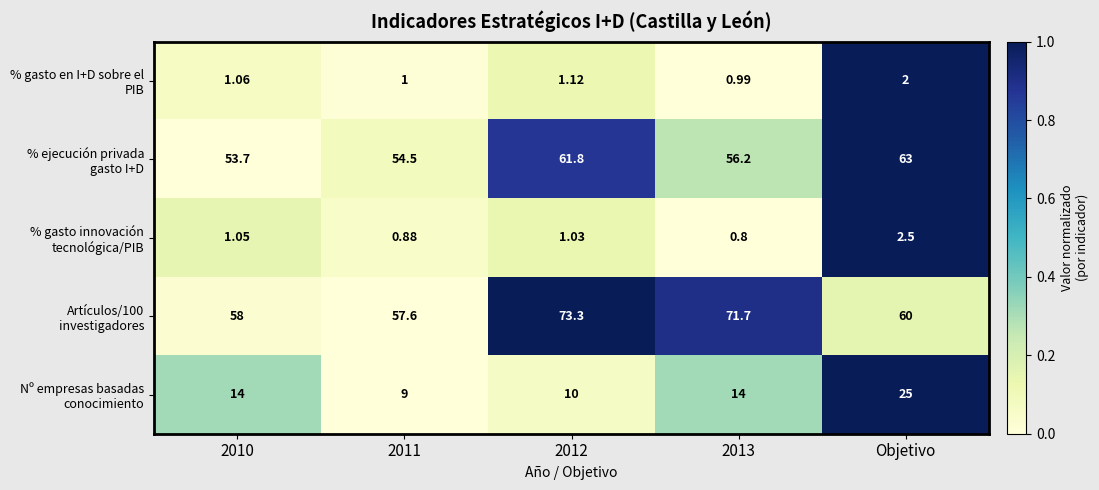

At which label does % gasto en I+D sobre el PIB reach its peak?

Objetivo